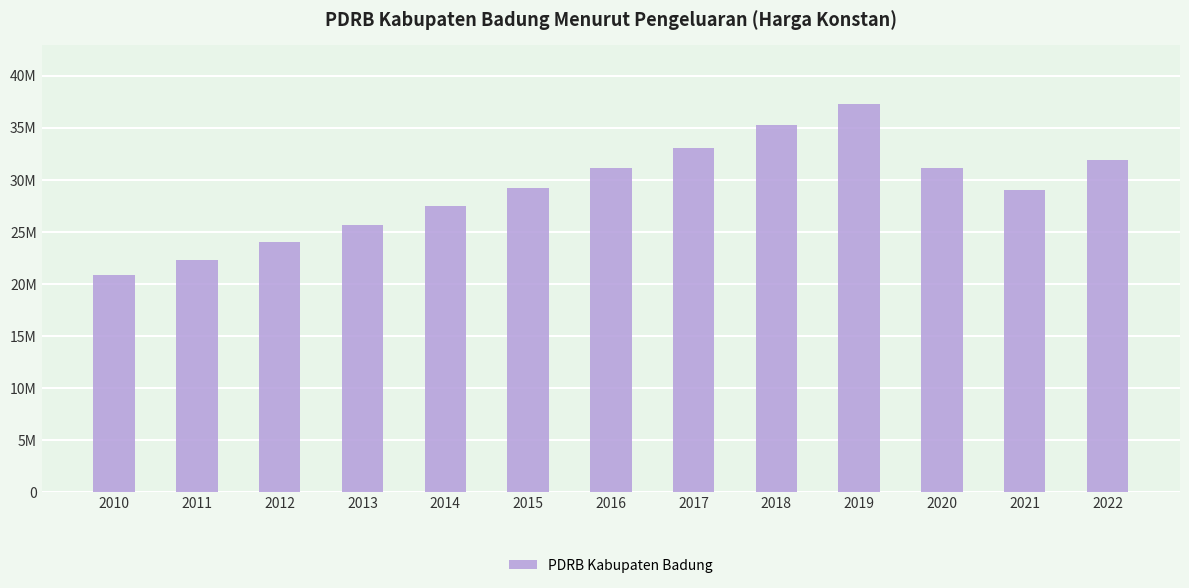

Reading left to right, list all the values displayed in this chart.

20848561.2	22322699.1	24027651.1	25666531.6	27458060.1	29170235.6	31157371.6	33052047.9	35275421.9	37326470.7	31147821.5	29049519.3	31946547.6